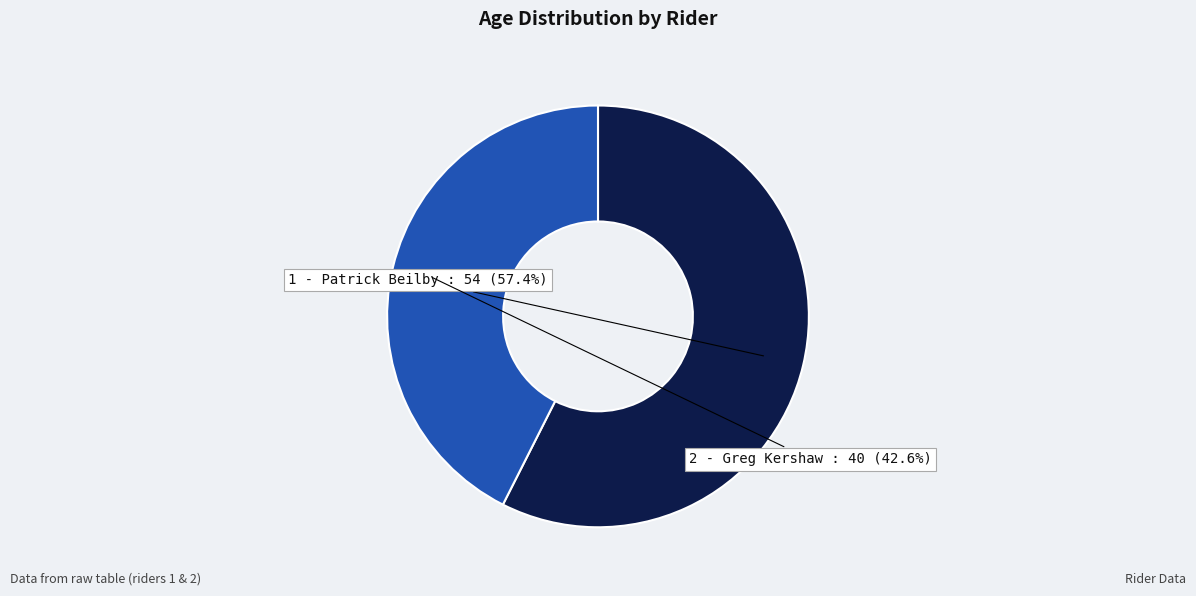

Between 1 - Patrick Beilby and 2 - Greg Kershaw, which is larger?

1 - Patrick Beilby